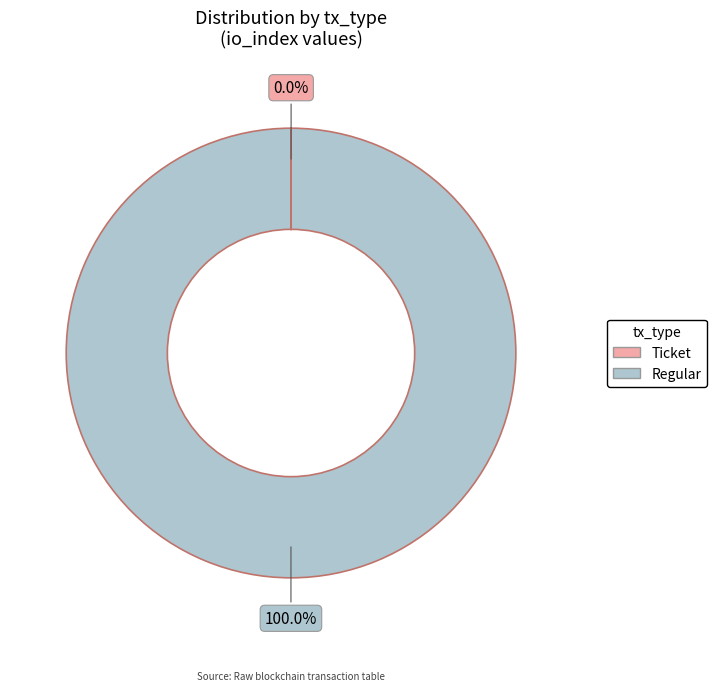

What is the largest slice in the pie chart?

Regular